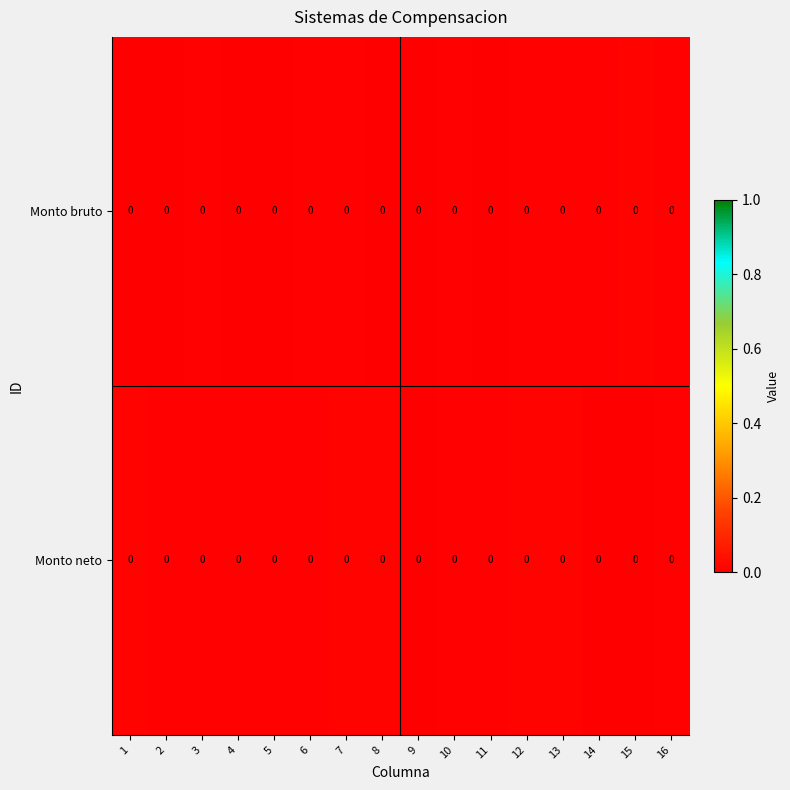

Which category has the highest value in the row_0 series?

15